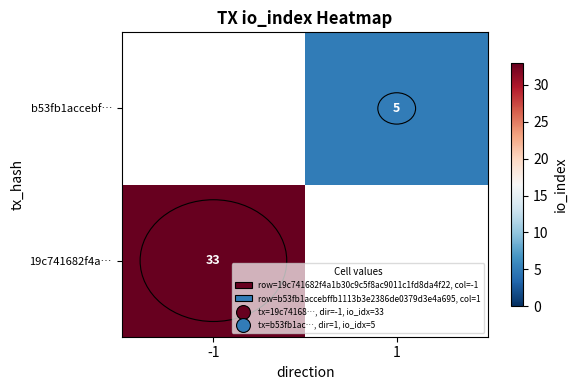

Is it true that b53fb1accebf… equals 5 at 1?

True